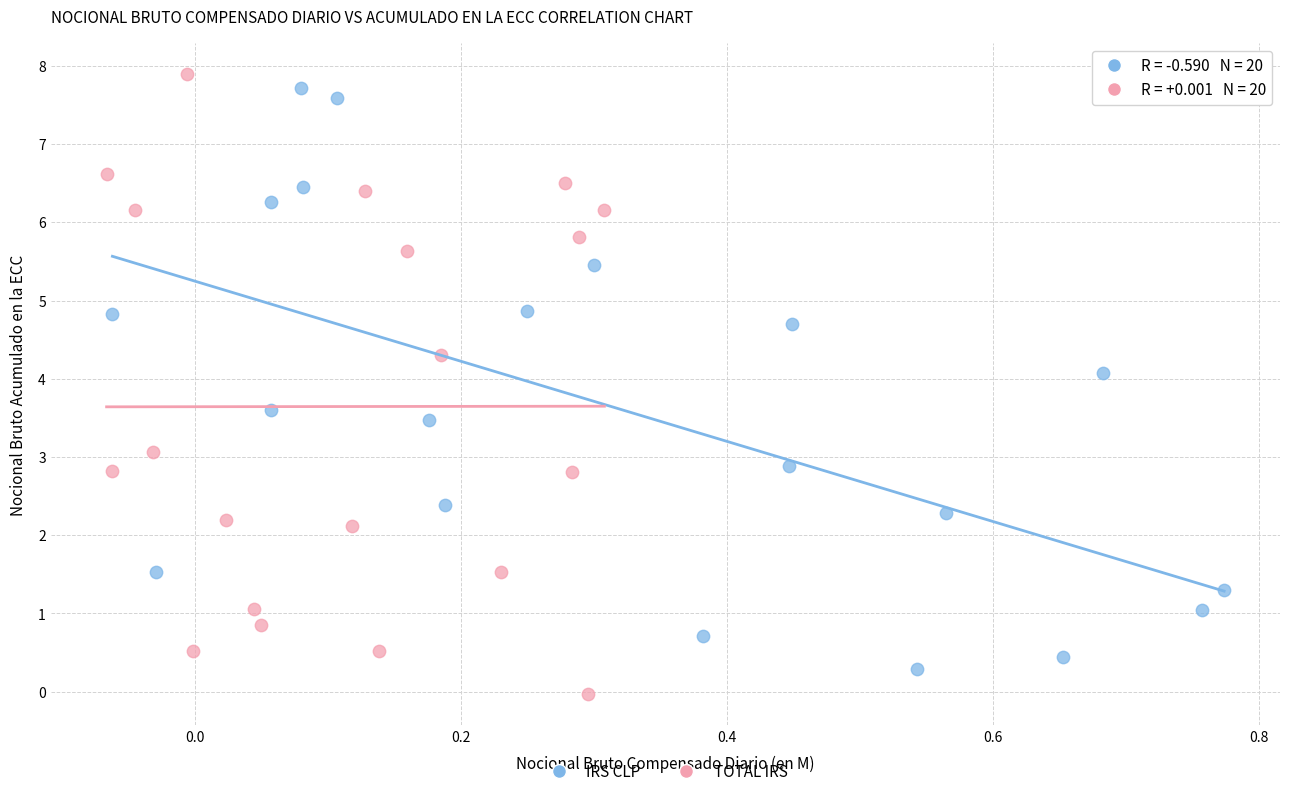

Which series has the widest spread of Y values?

TOTAL IRS